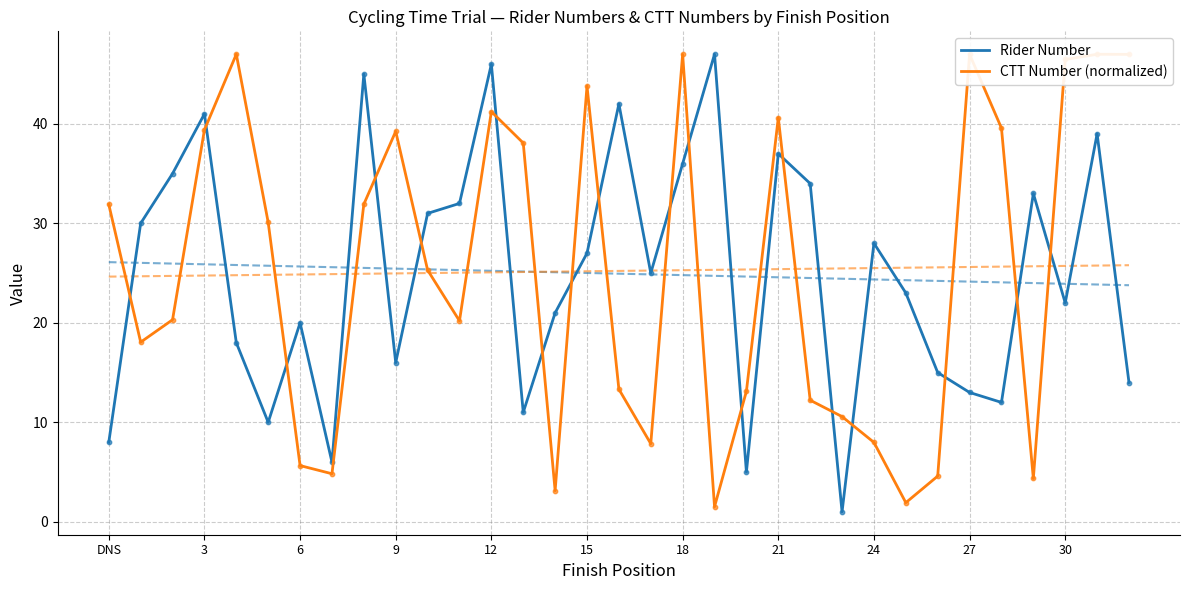

Which series has the largest total across all categories?

CTT Number (normalized)